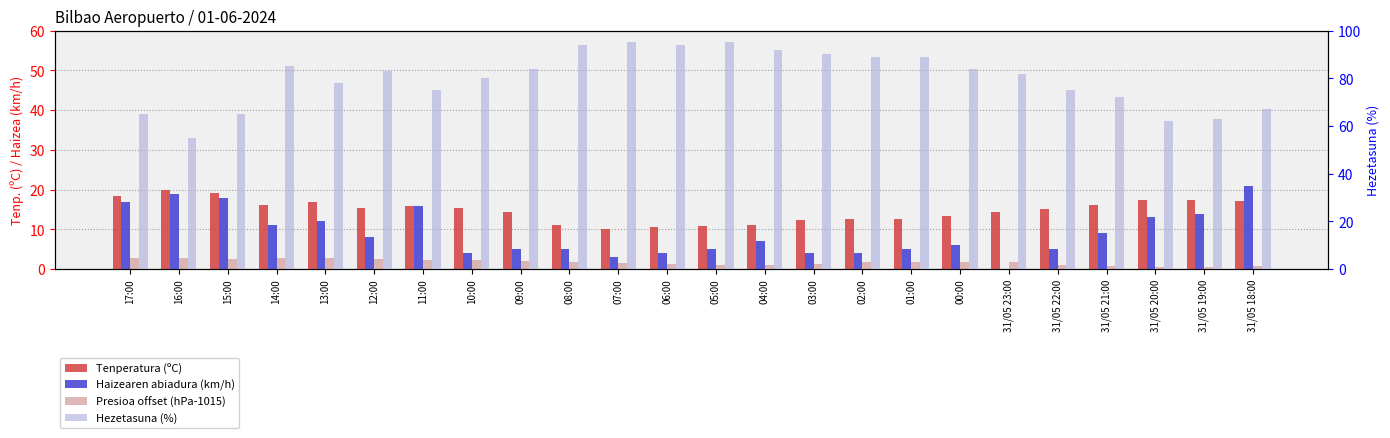

Which has a higher value, 31/05 23:00 or 31/05 19:00?

31/05 19:00